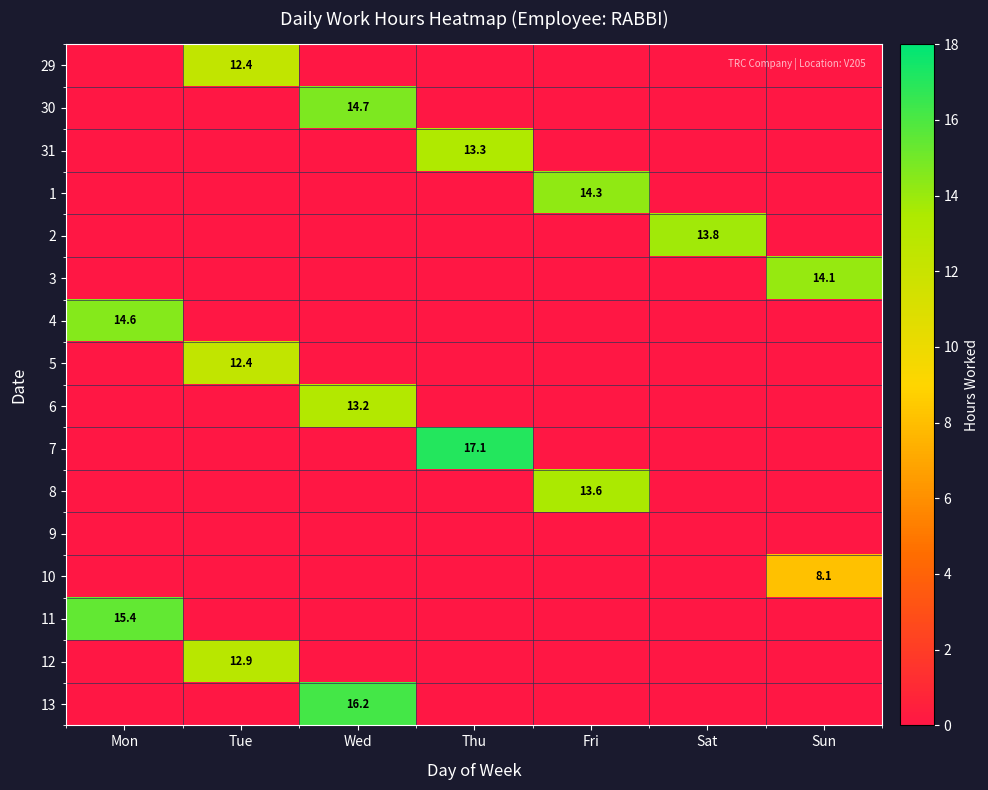

At which category is the sum across all series the highest?

Wed